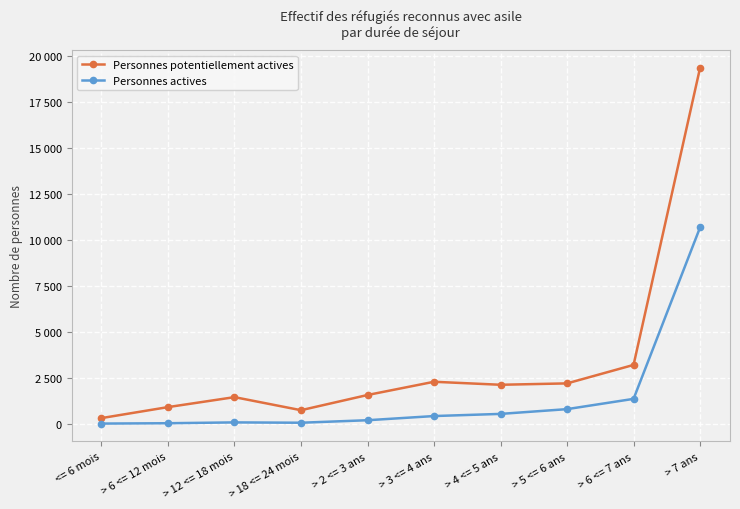

At which label is Personnes potentiellement actives closest to 9816?

> 6 <= 7 ans